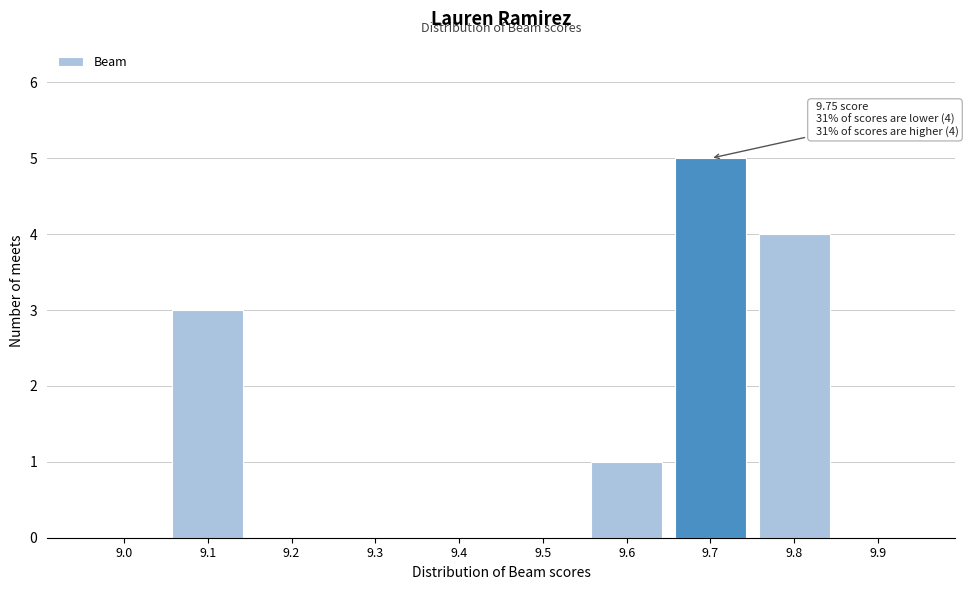

Reading right to left, transcribe all the data shown in this chart.

9.9=0	9.8=4	9.7=5	9.6=1	9.5=0	9.4=0	9.3=0	9.2=0	9.1=3	9.0=0